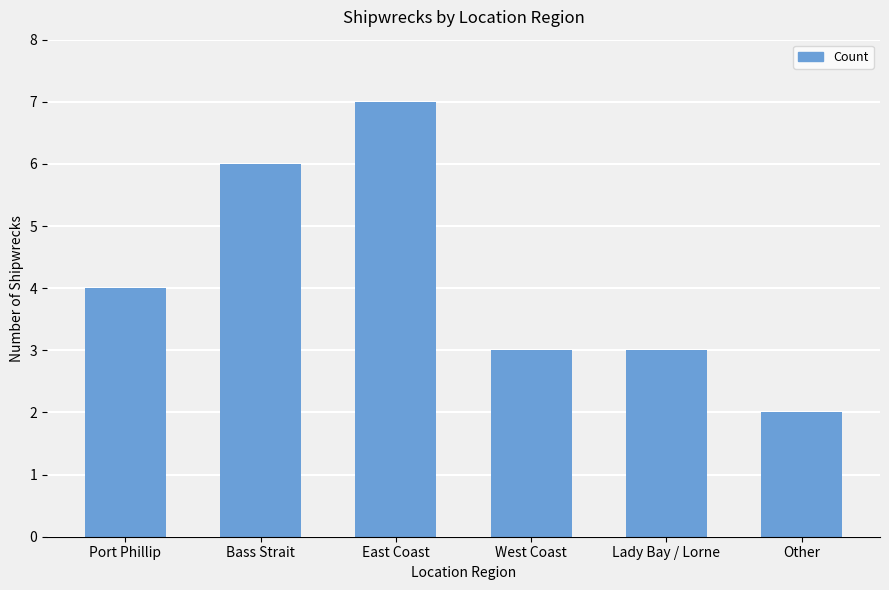

The value at Port Phillip is 3. True or false?

False